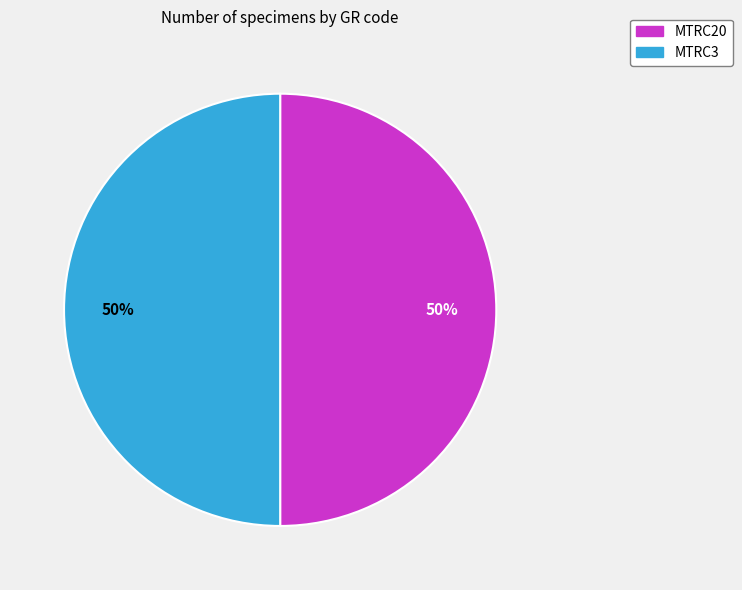

To the nearest percent, what is the combined percentage of MTRC20 and MTRC3?

100%